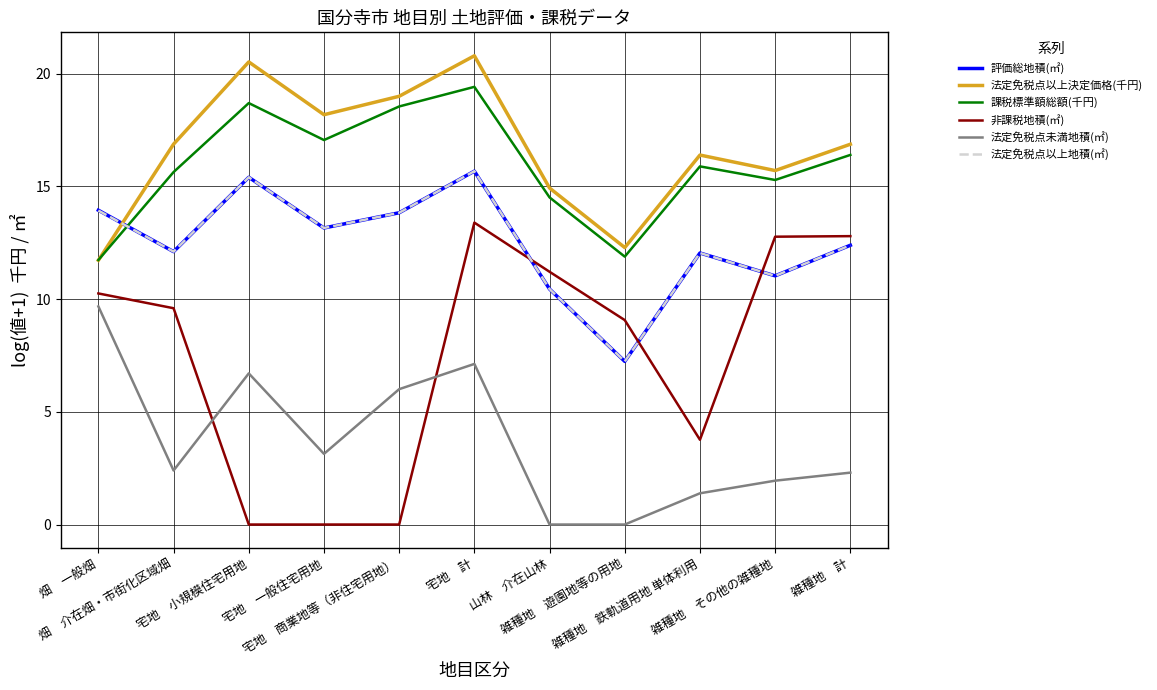

True or false: 法定免税点未満地積(㎡) and 非課税地積(㎡) cross at least once.

True